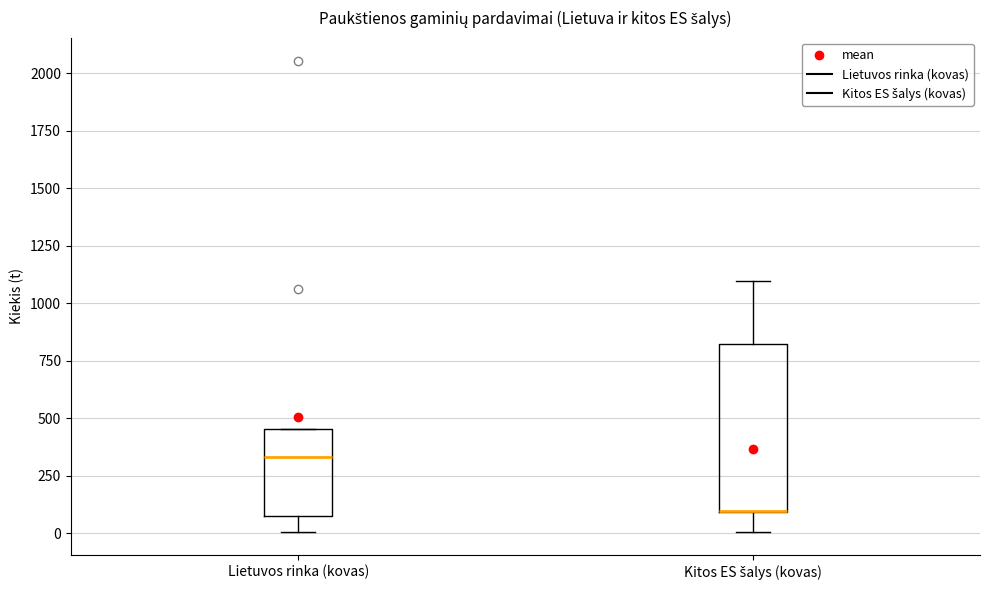

Reading left to right, read every box against the y-axis: the position of its median line, the range the box covers, and the ends of its whiskers. The values are not printed on the chart, so give them approximately, as read against the axis.

Lietuvos rinka (kovas): median 350, box 50 to 450, whiskers 0 to 450
Kitos ES šalys (kovas): median 100 (drawn on the box's lower edge), box 100 to 800, whiskers 0 to 1100